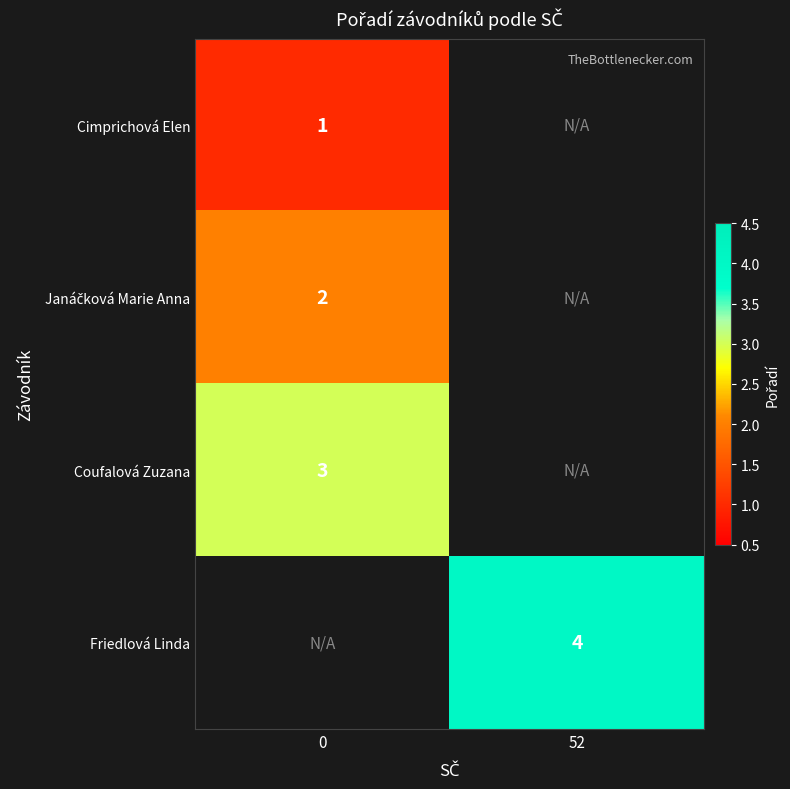

Count the number of data series in this chart.

4